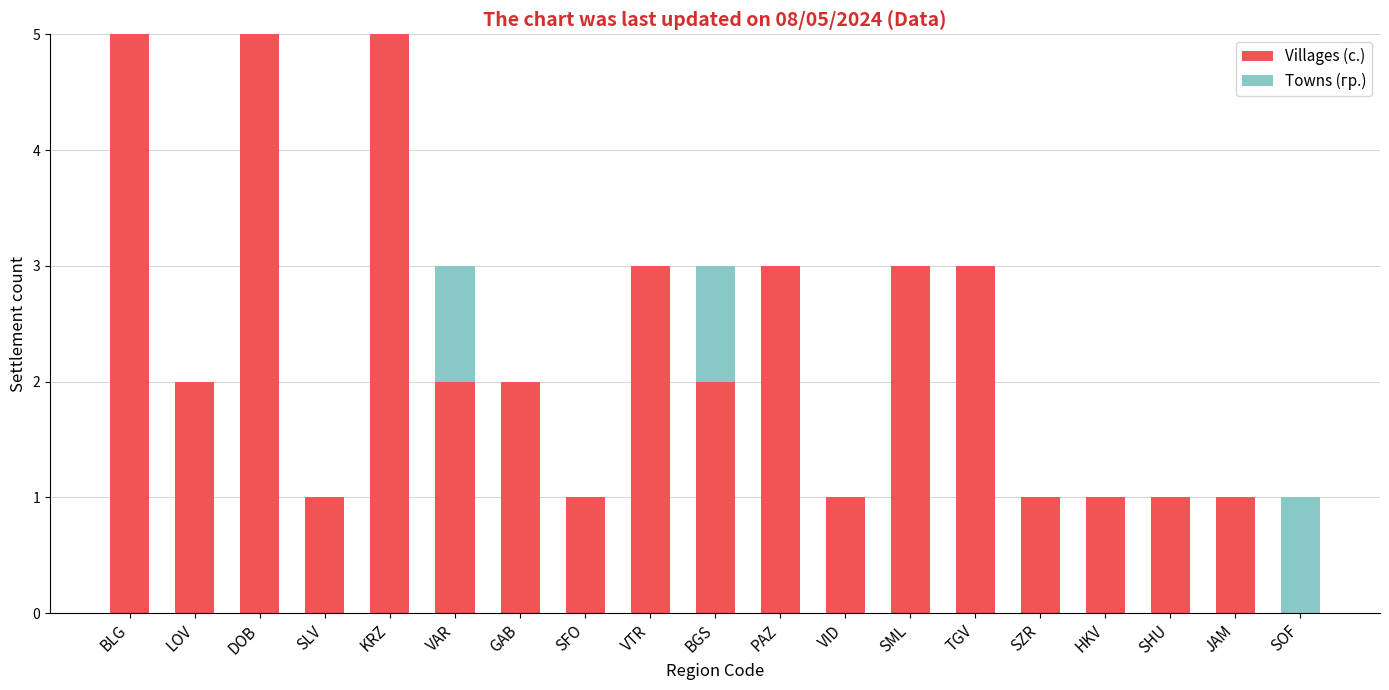

True or false: Villages (с.) has a value of 1 at SLV.

True